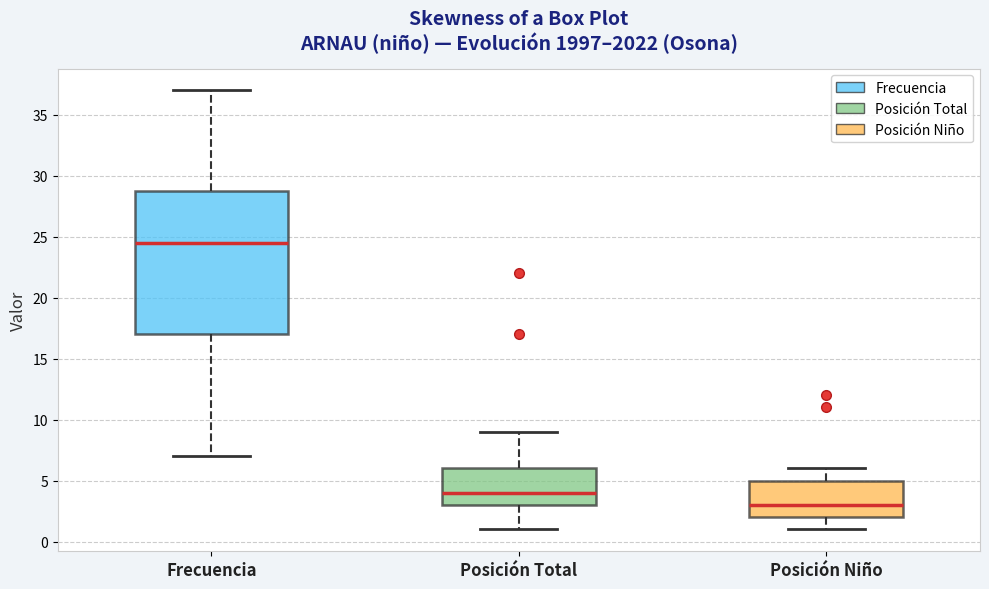

Which box has the highest median line?

Frecuencia